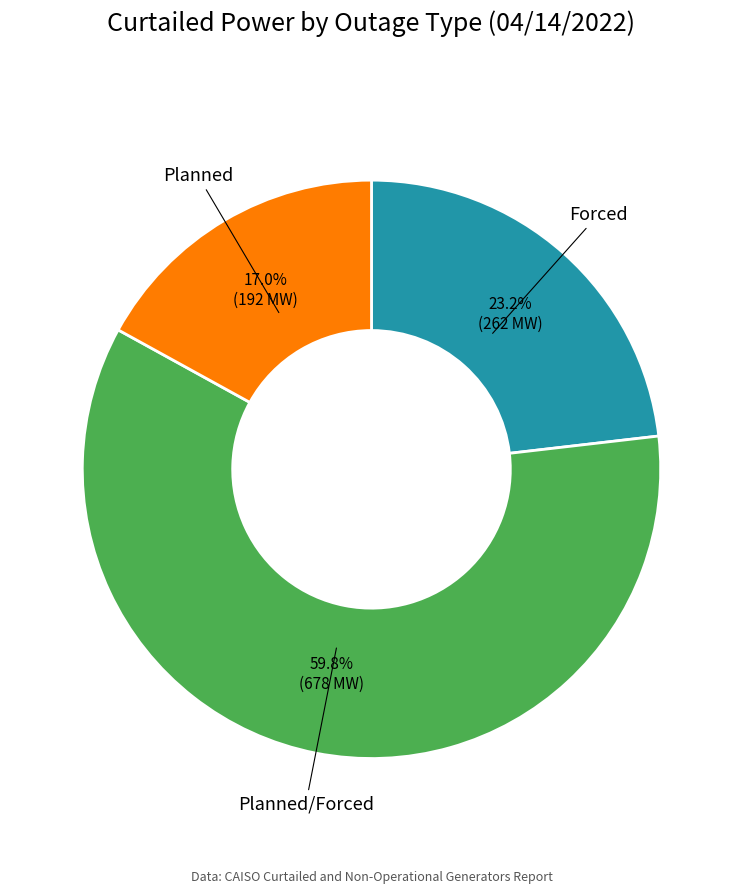

Is there a majority slice in this chart?

Yes